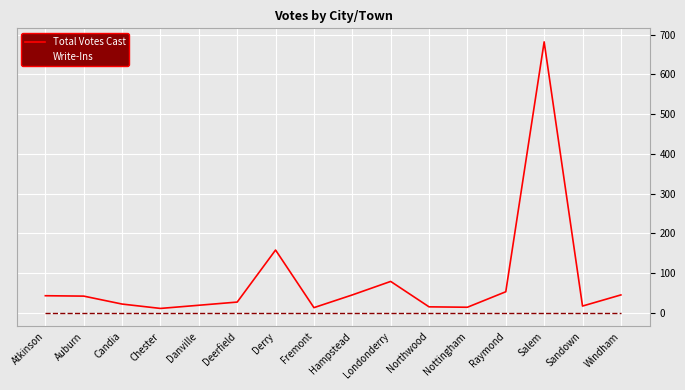

How many distinct data groups are displayed?

2